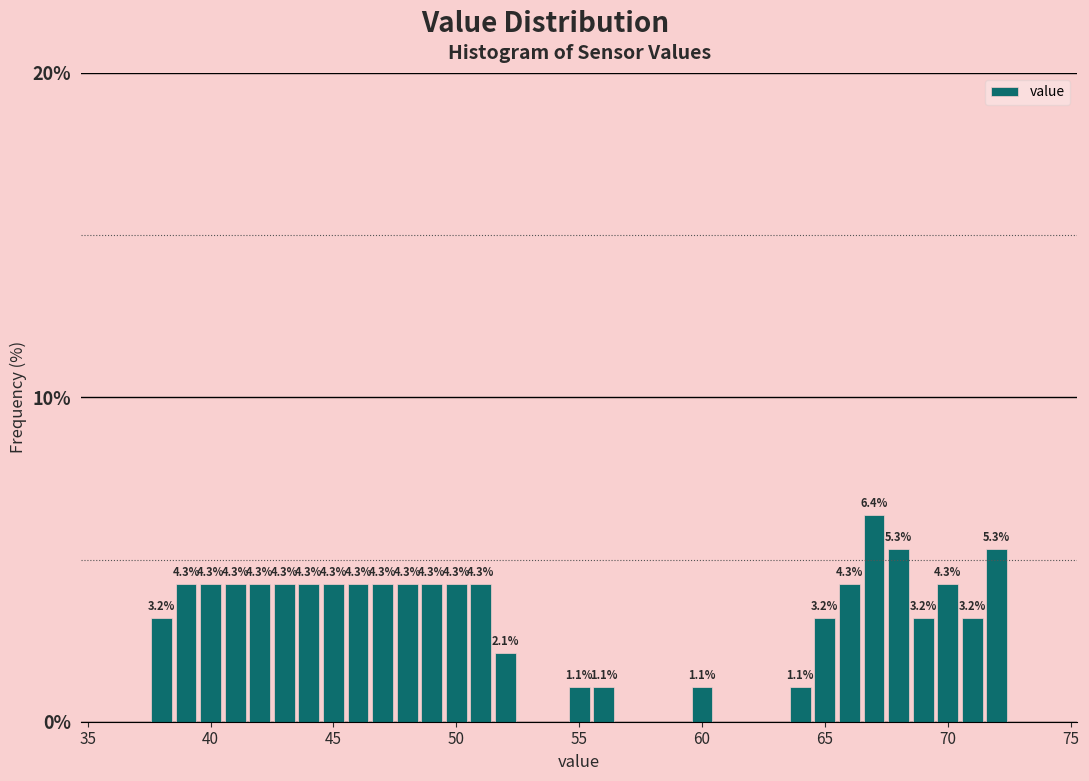

Read against the x-axis, roughly where is the centre of the tallest bar?

67.0